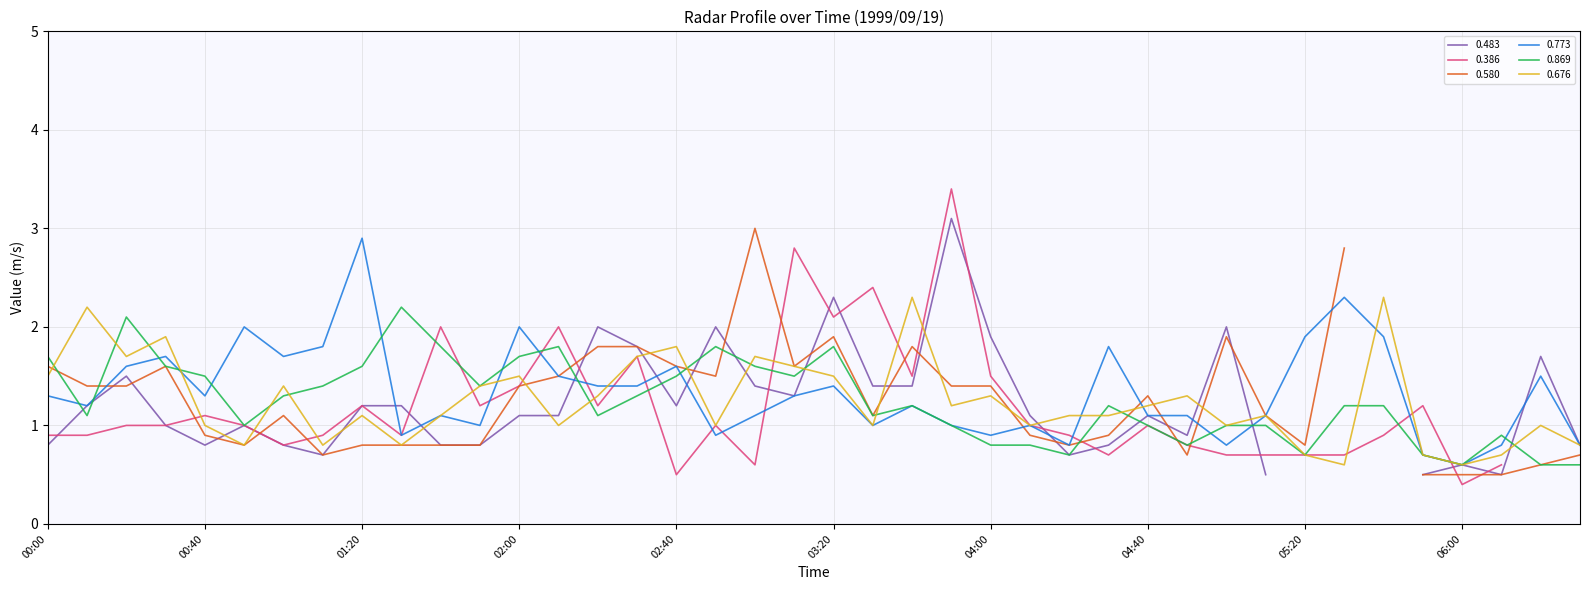

The 0.869 series shows 1.8 at 03:20. True or false?

True